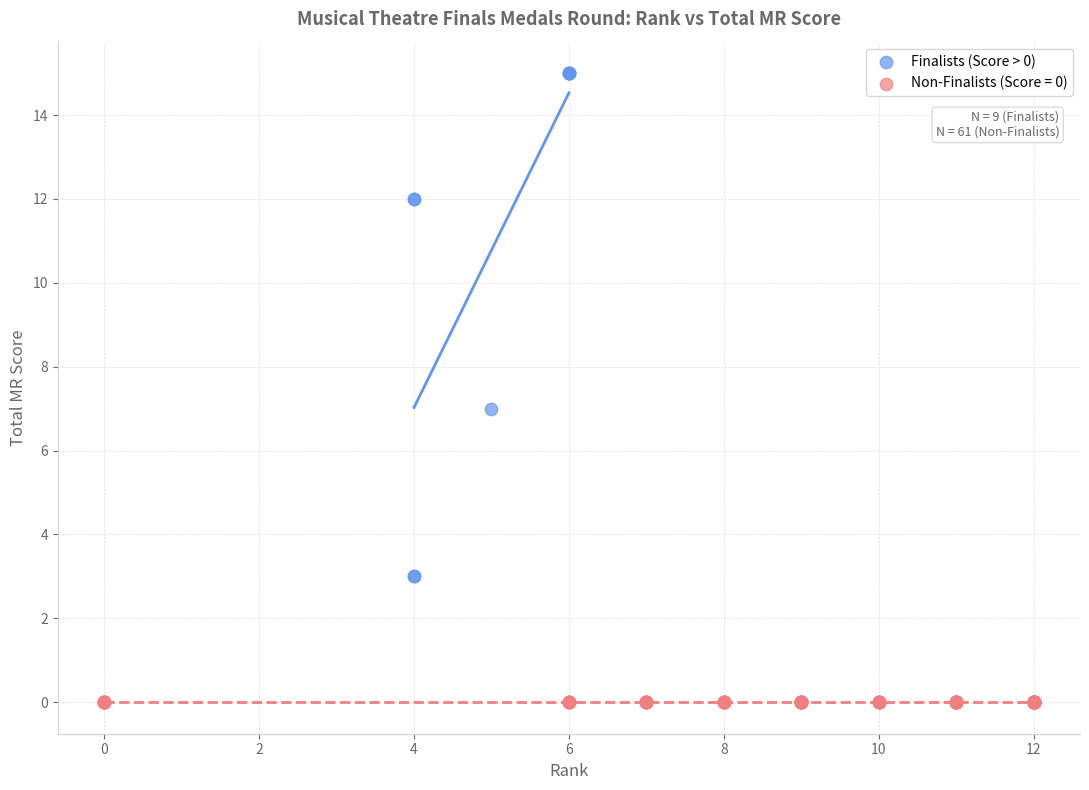

Which series reaches the minimum Y coordinate?

Non-Finalists (Score = 0)